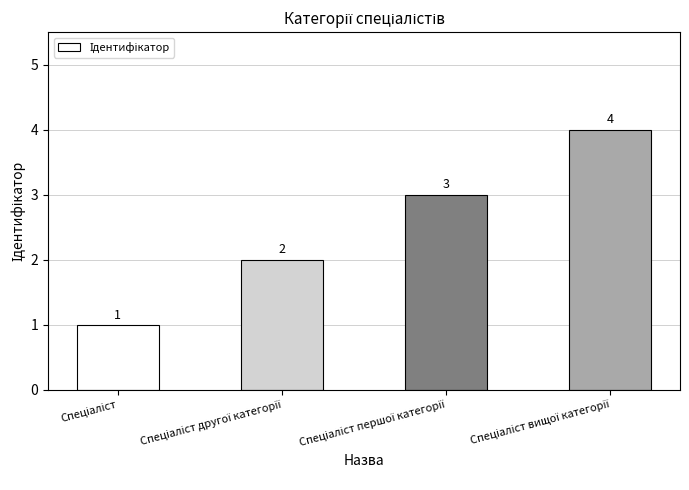

Count the values in the range 2 to 4.

3